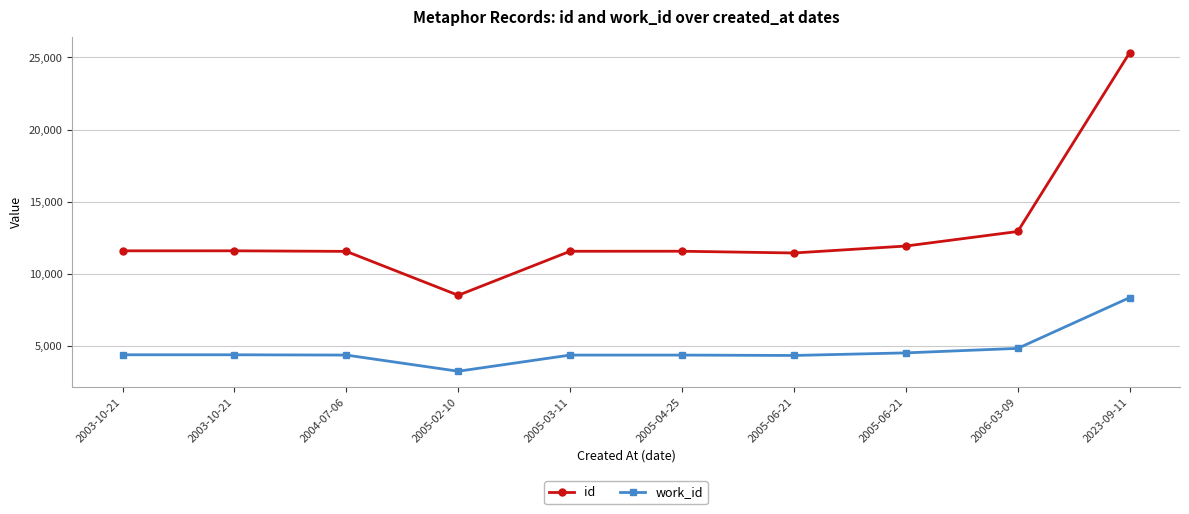

What are all the series names shown in the legend?

id, work_id